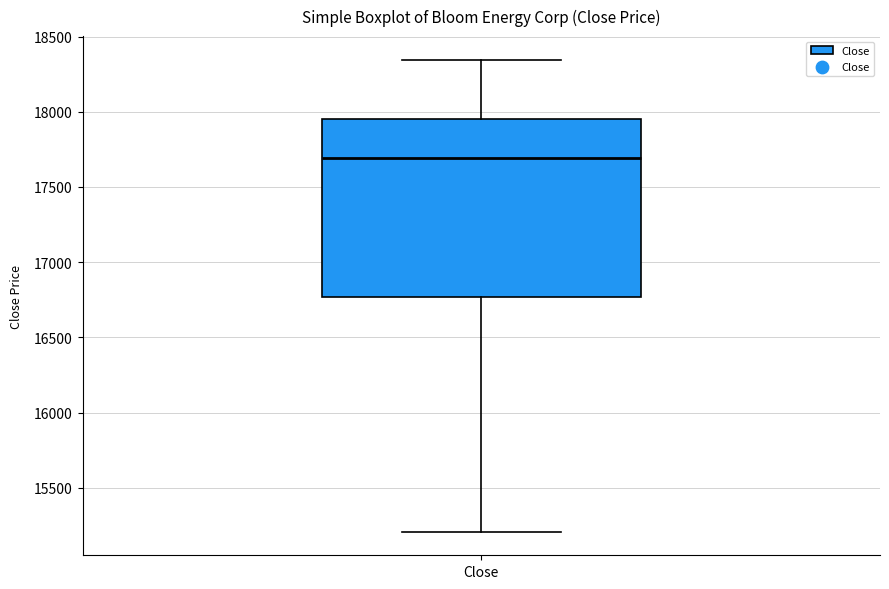

Where does the median line of the box for Close sit on the y-axis? The values are not printed on the chart, so give them approximately, as read against the axis.

17700